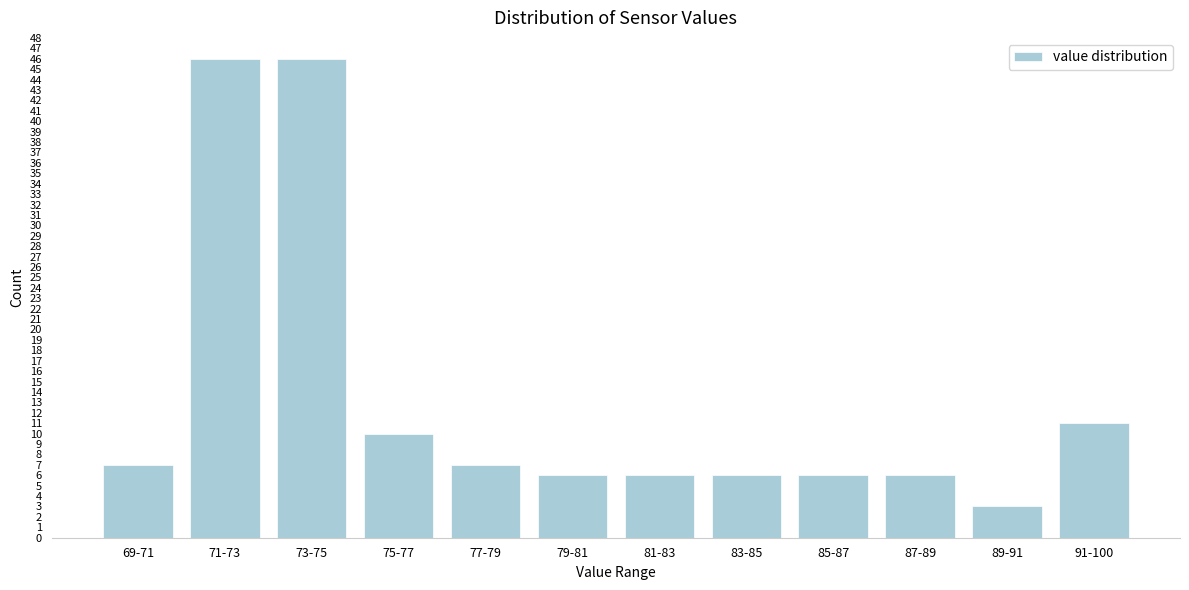

Reading right to left, what are all the values shown in this chart?

11	3	6	6	6	6	6	7	10	46	46	7